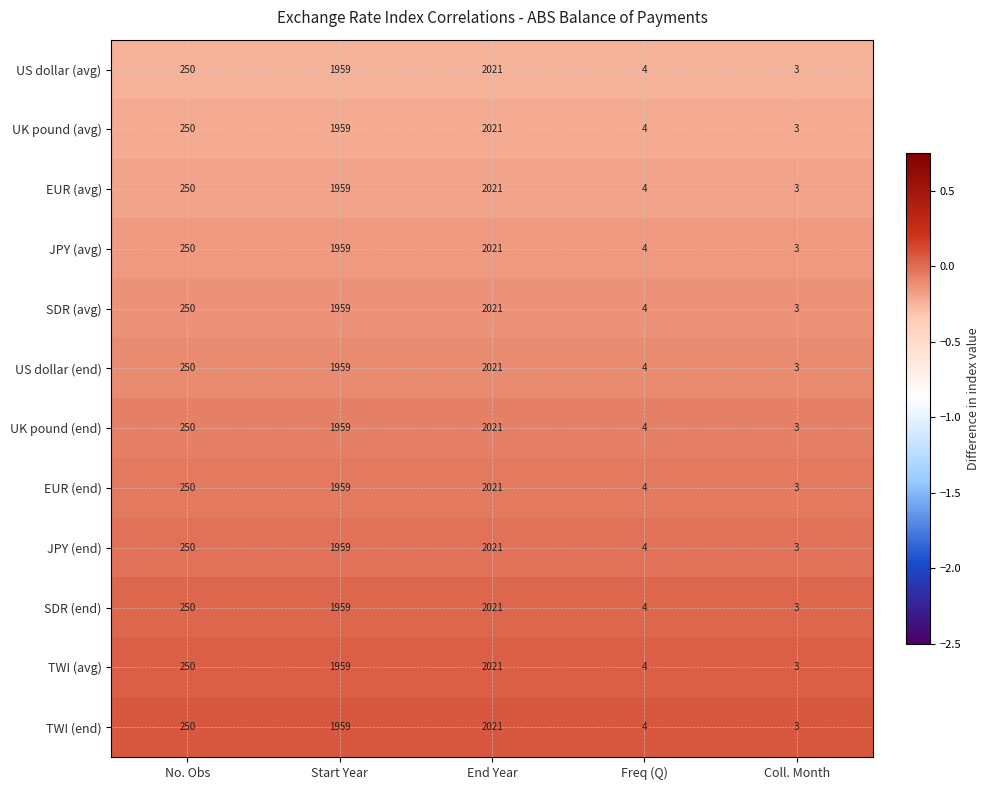

What is the difference between the maximum and minimum values in the UK pound (avg) series?

2018